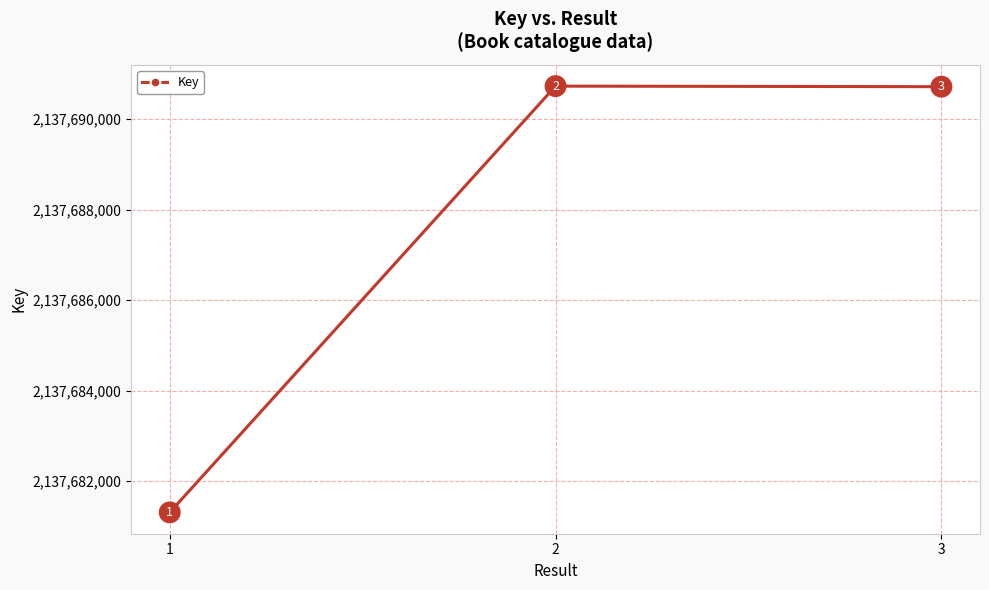

The value at 1 is 2137681311. True or false?

True